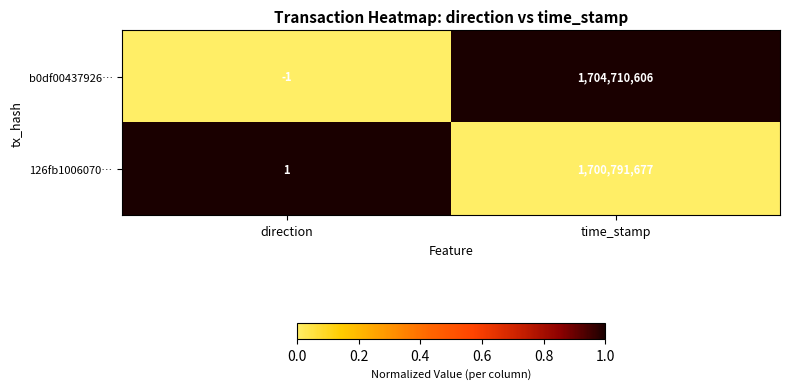

What is the total value across all series at time_stamp?

3405502283